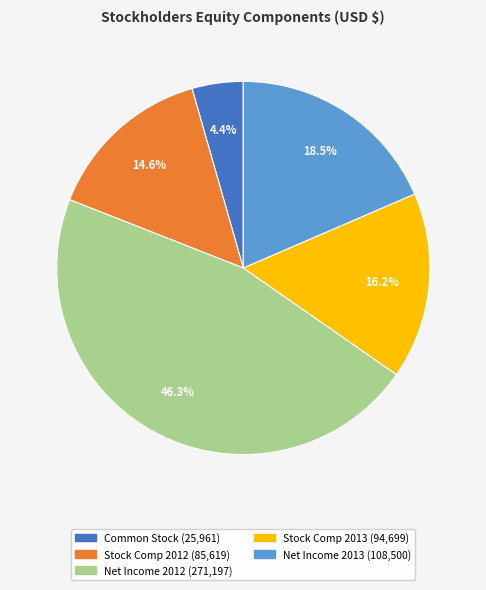

Is there a majority slice in this chart?

No